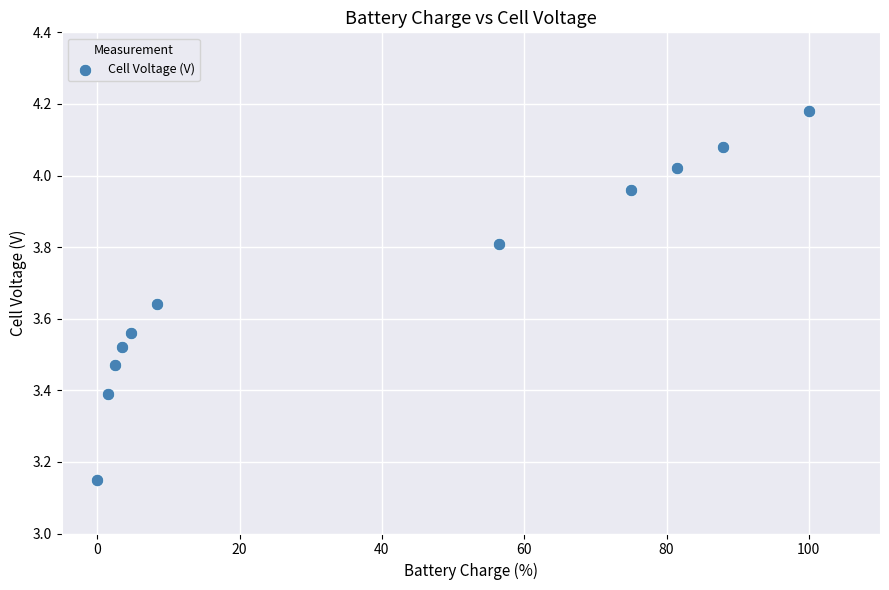

What is the range of Y values (max minus min)?

1.0